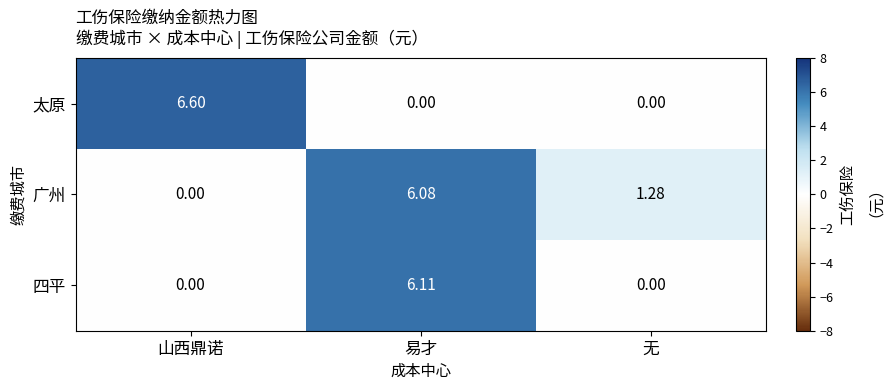

Which series has the widest spread of values?

太原